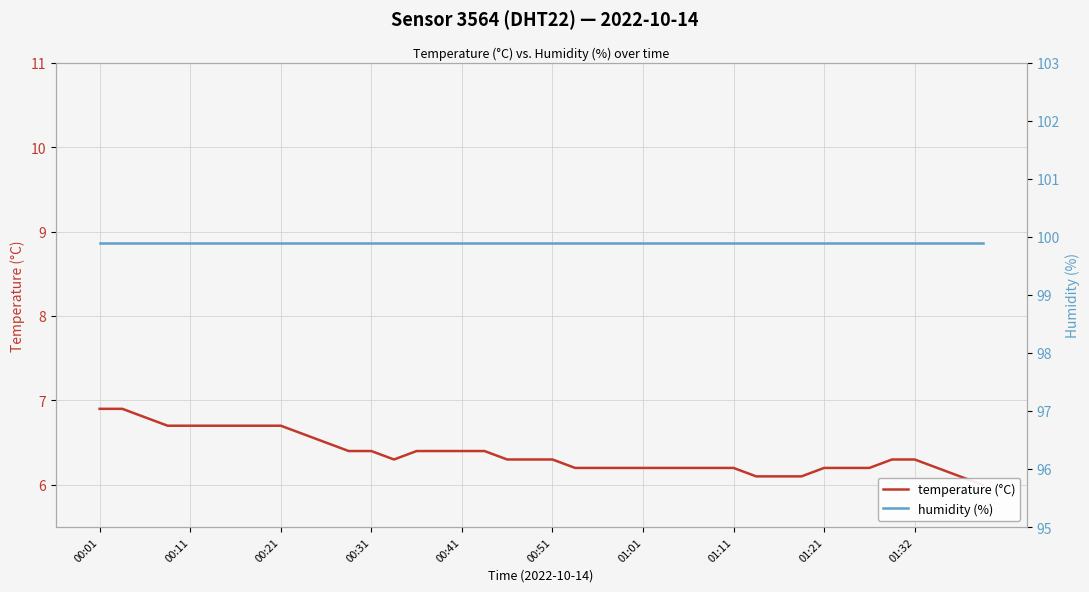

What are all the series names shown in the legend?

temperature (°C), humidity (%)